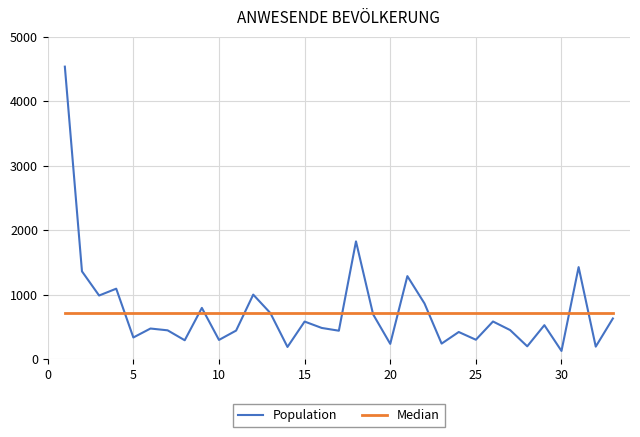

How many lines are shown in the chart?

2